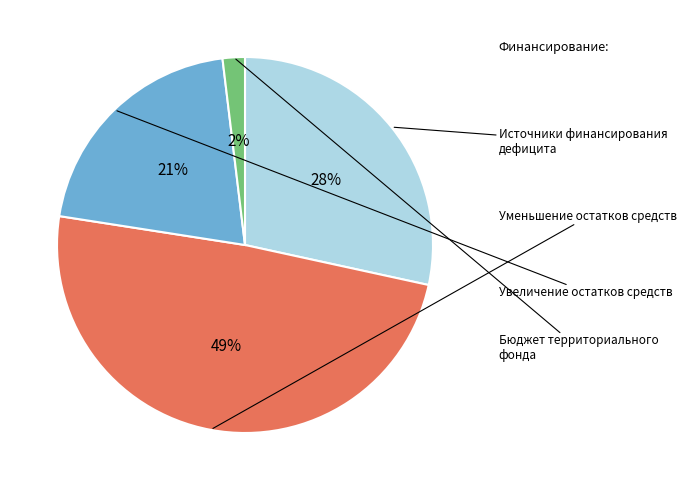

To the nearest percent, what is the average slice percentage?

25%